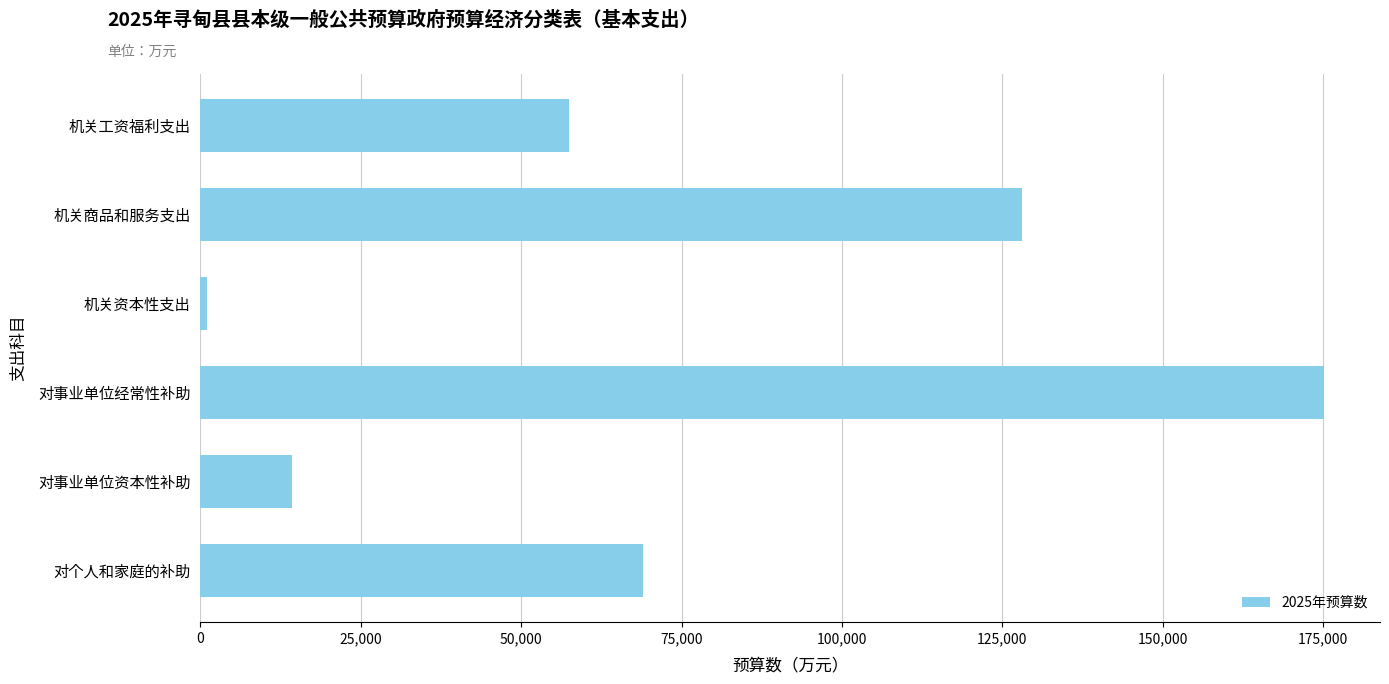

What is the change in value from 机关工资福利支出 to 机关商品和服务支出?

+70607